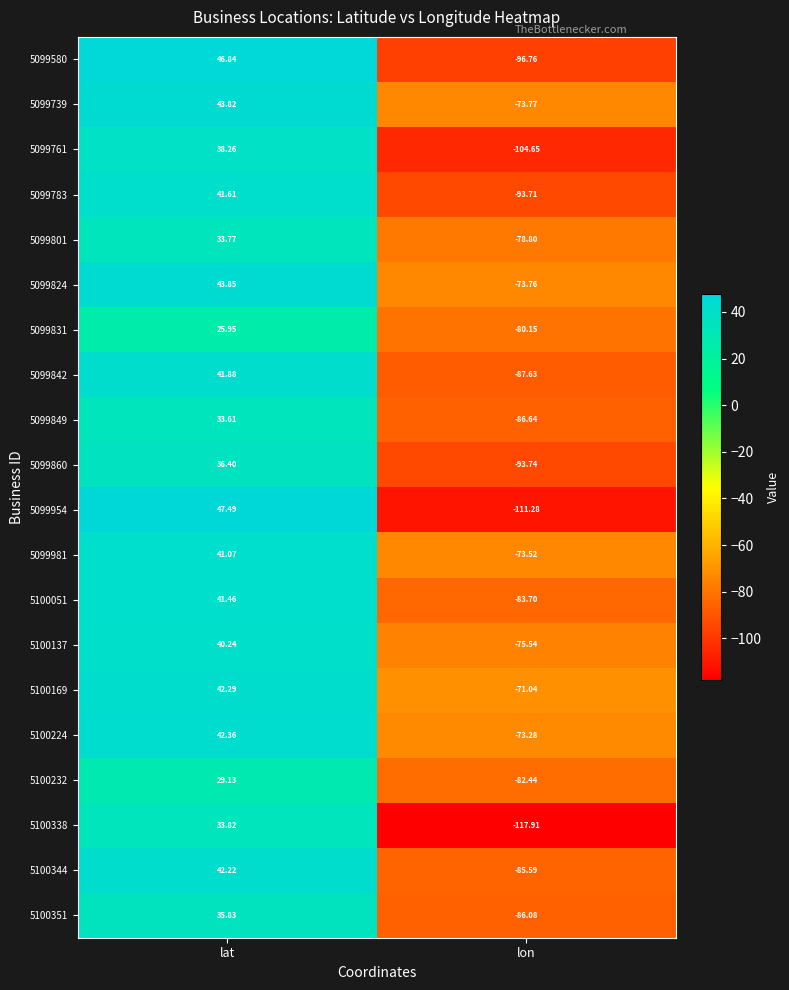

Where does the 5099981 series first go above 41?

lat